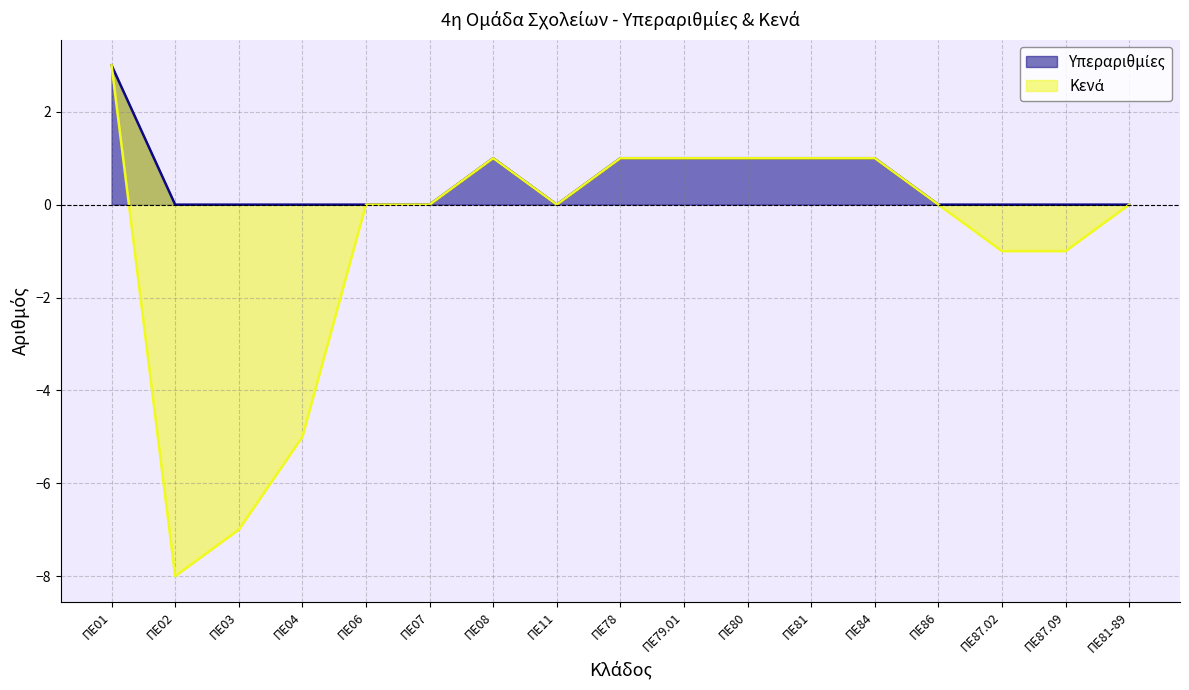

Where is the data nearest to the value 1?

ΠΕ08